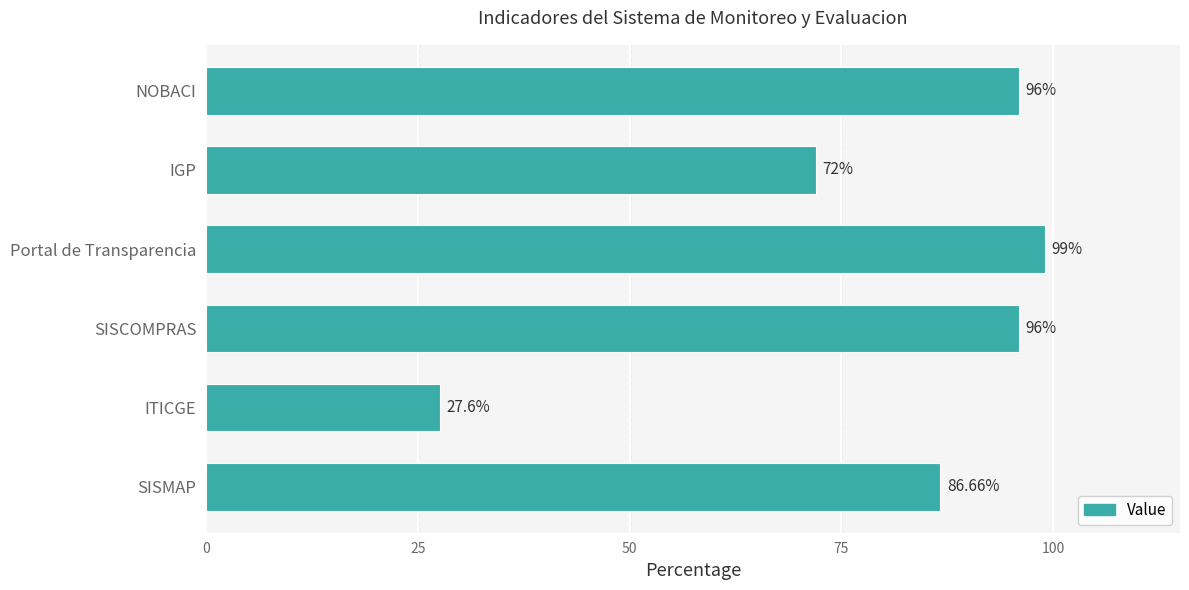

Count the number of data series in this chart.

1